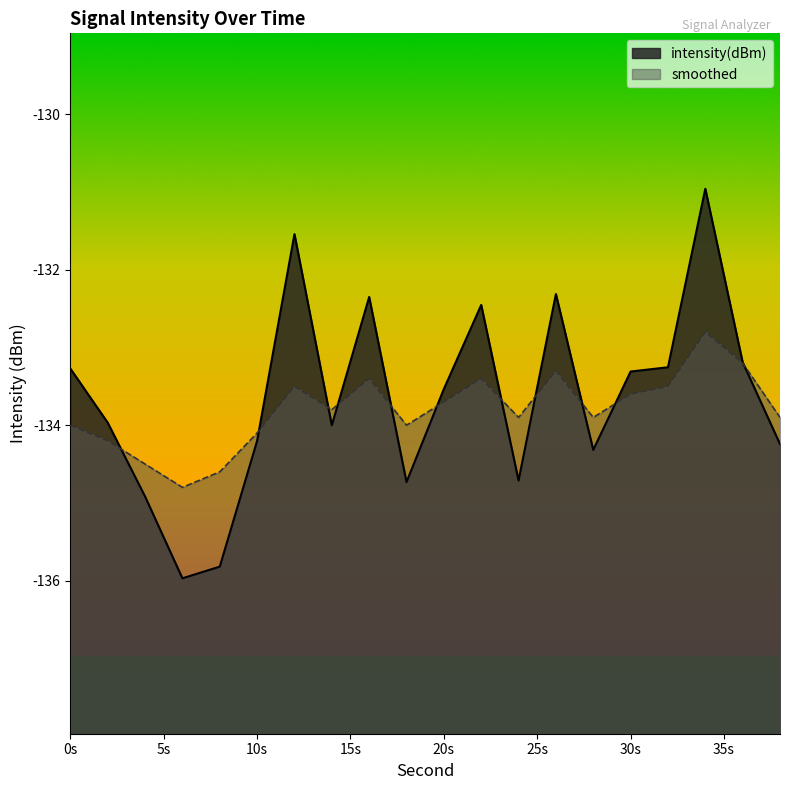

How many interior local valleys does the smoothed series have?

5